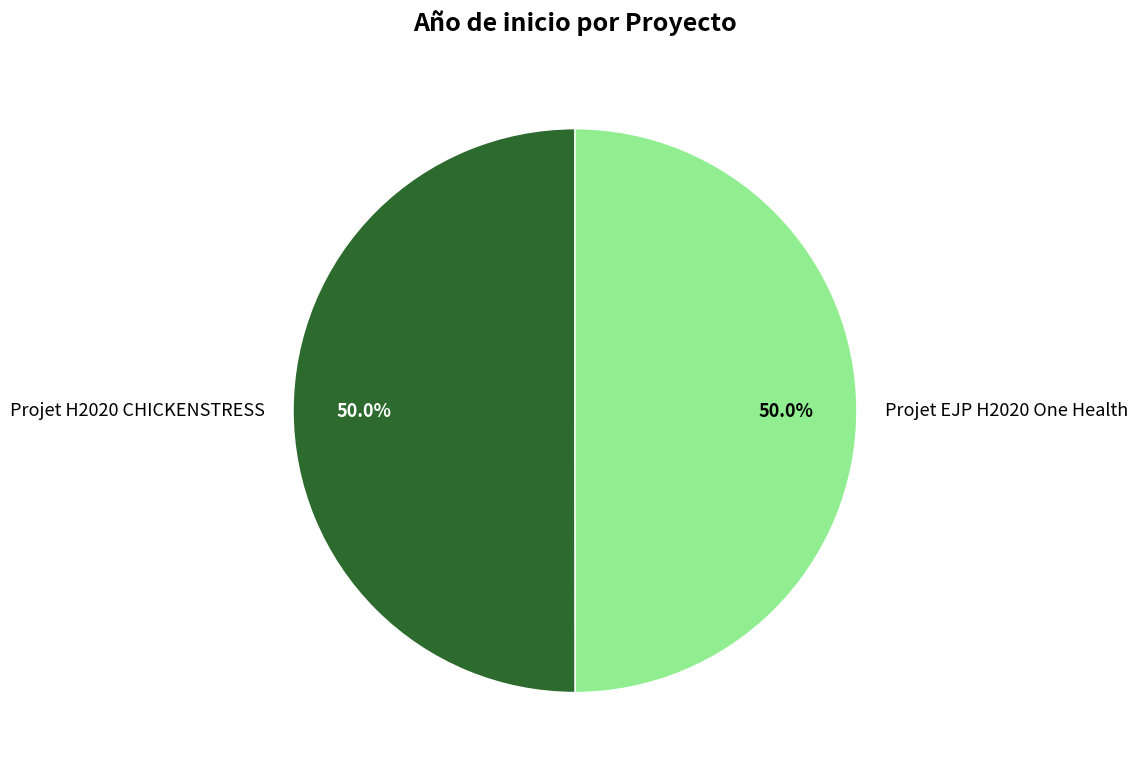

Count the number of slices in the pie.

2